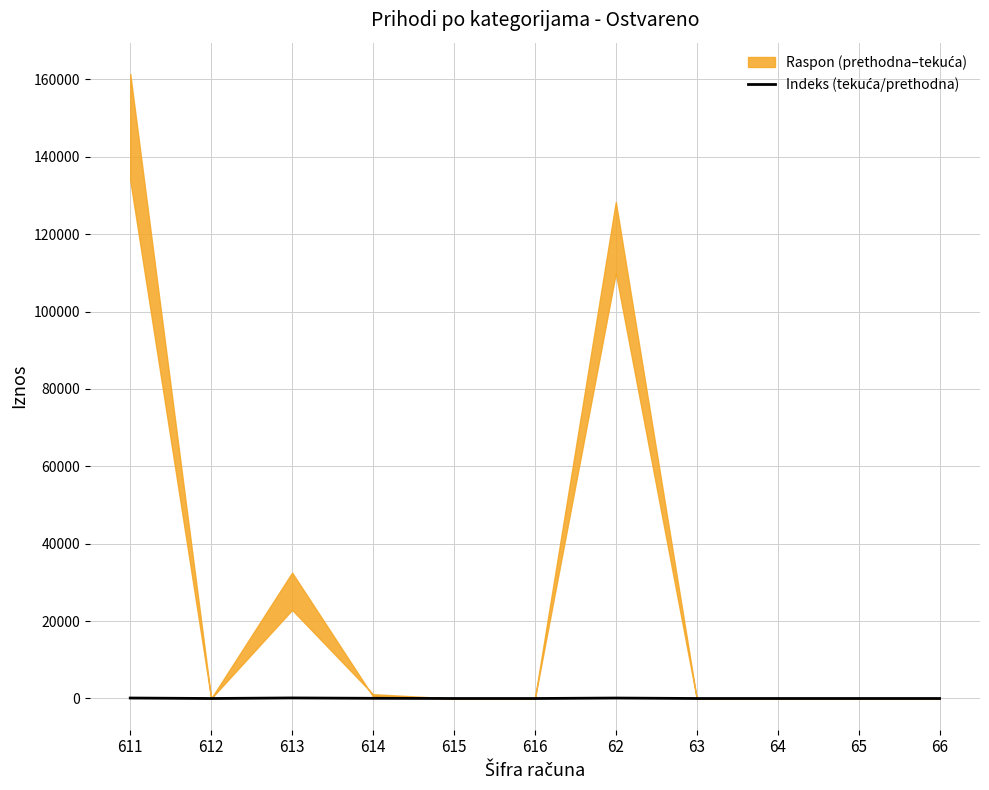

Reading left to right, list all the values displayed in this chart.

120.5	0.0	142.0	49.1	0.0	0.0	116.8	0.0	0.0	0.0	0.0